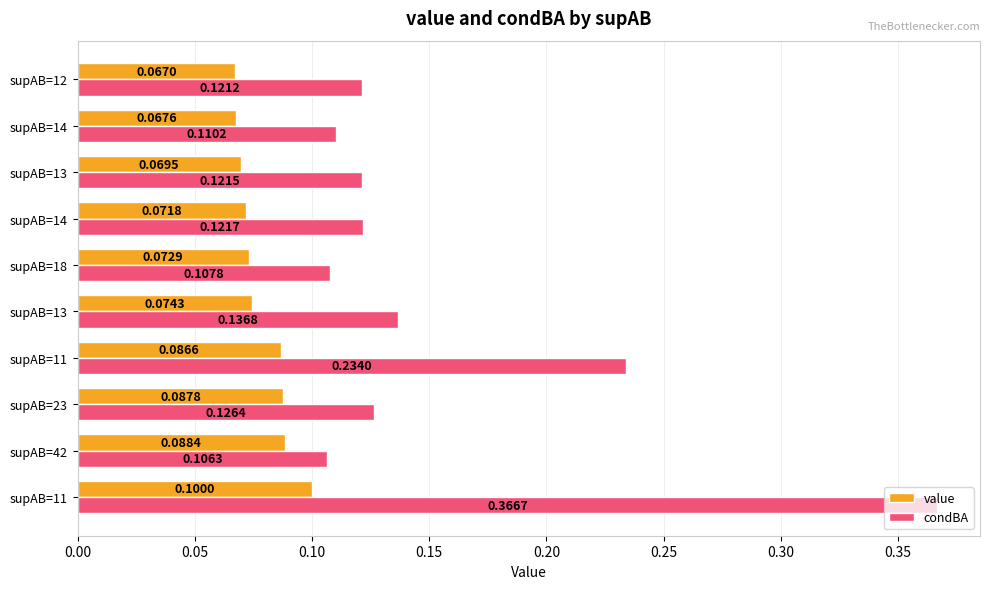

At how many categories does at least one series exceed 0?

10